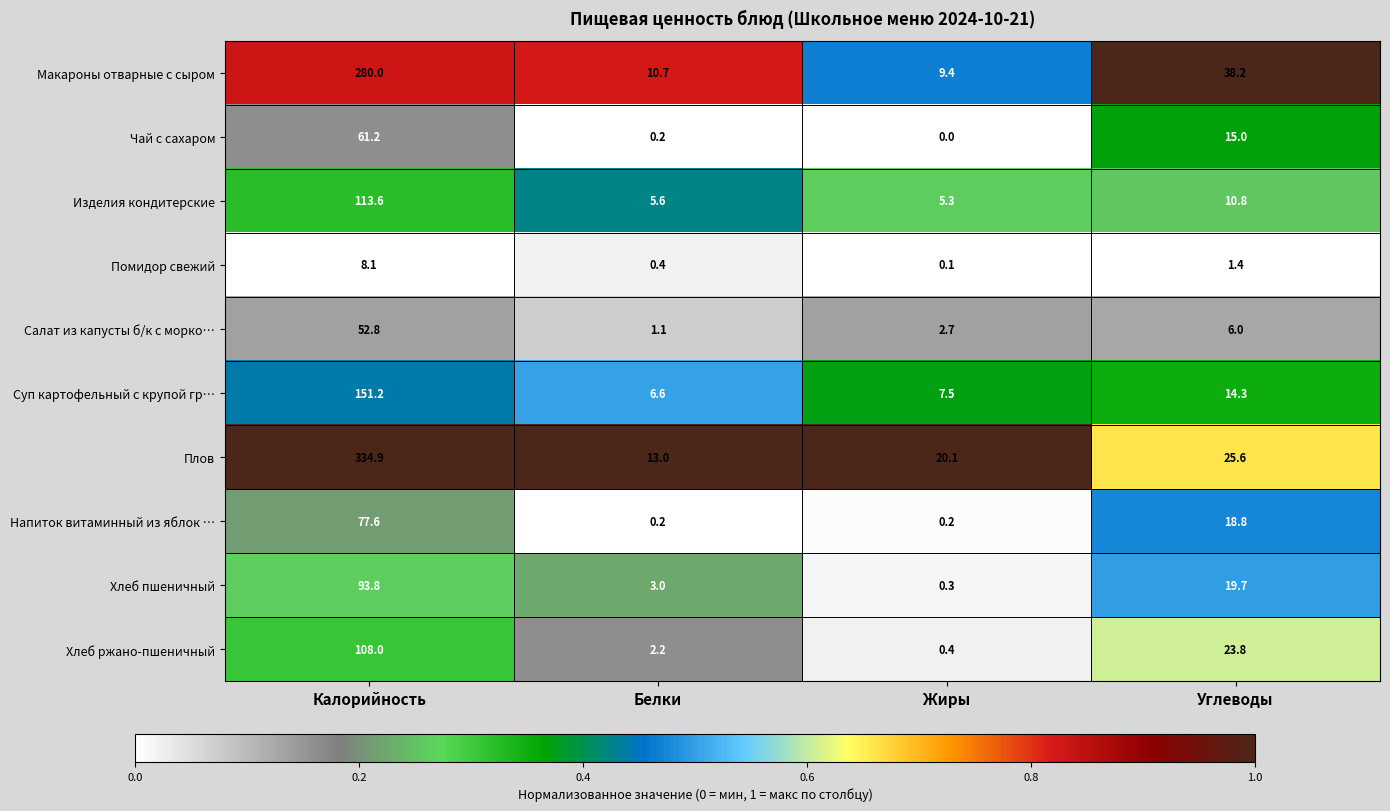

At which category is the sum across all series the highest?

Калорийность